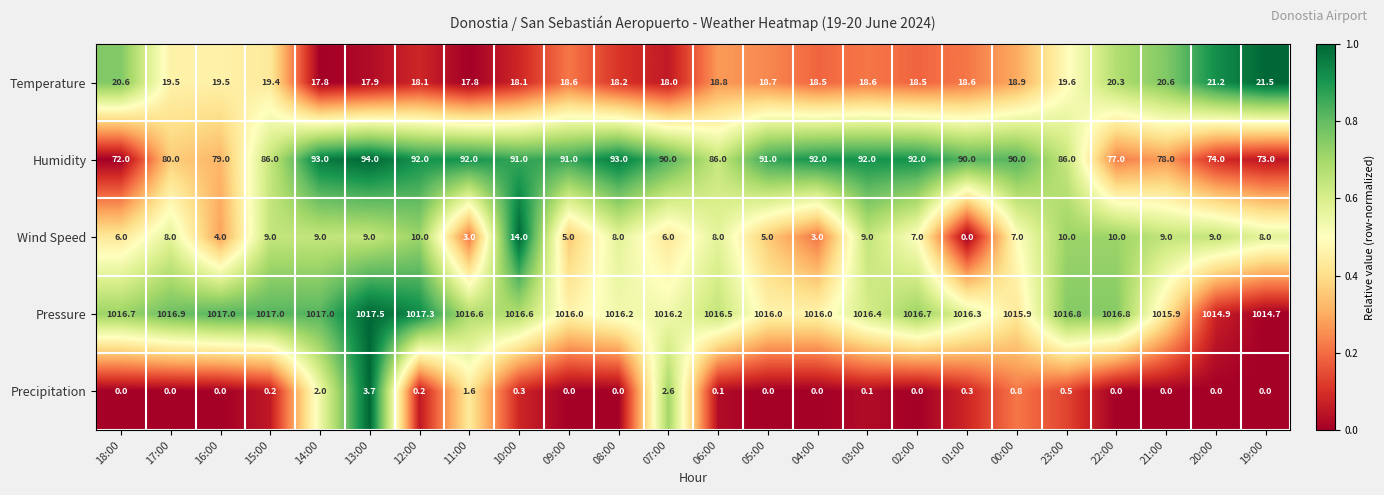

What is the difference between the highest and lowest values at 15:00?

1016.8